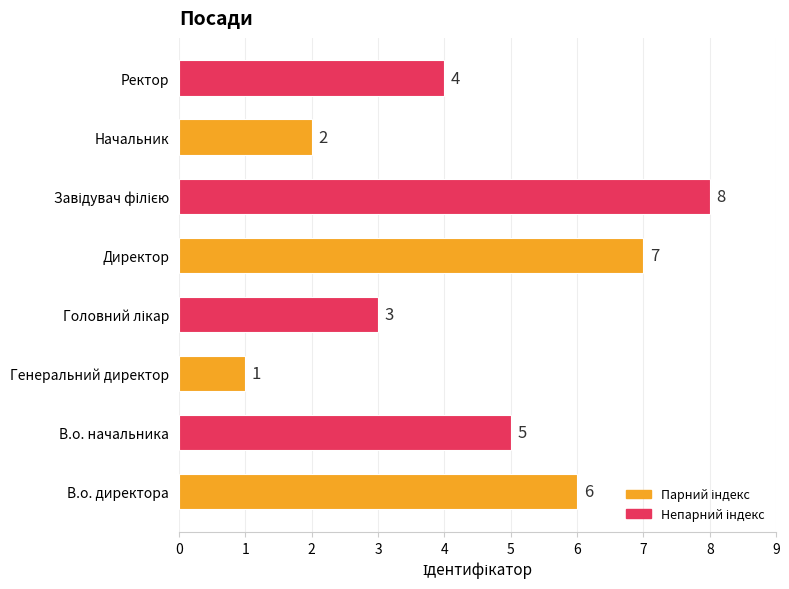

What is the smallest value displayed?

1